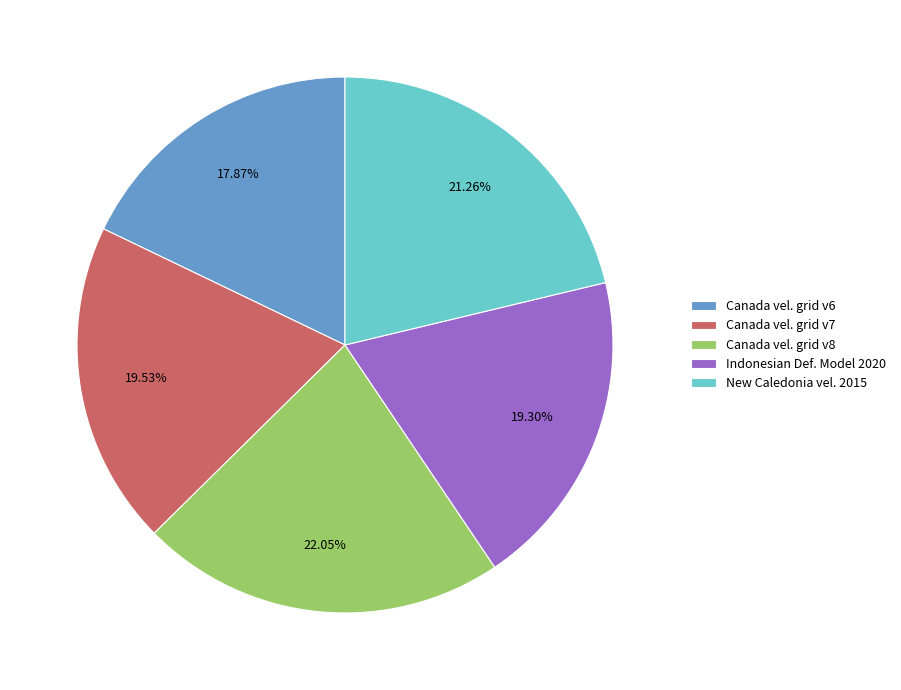

What is the ratio of the value at Indonesian Def. Model 2020 to the value at Canada vel. grid v8?

0.9